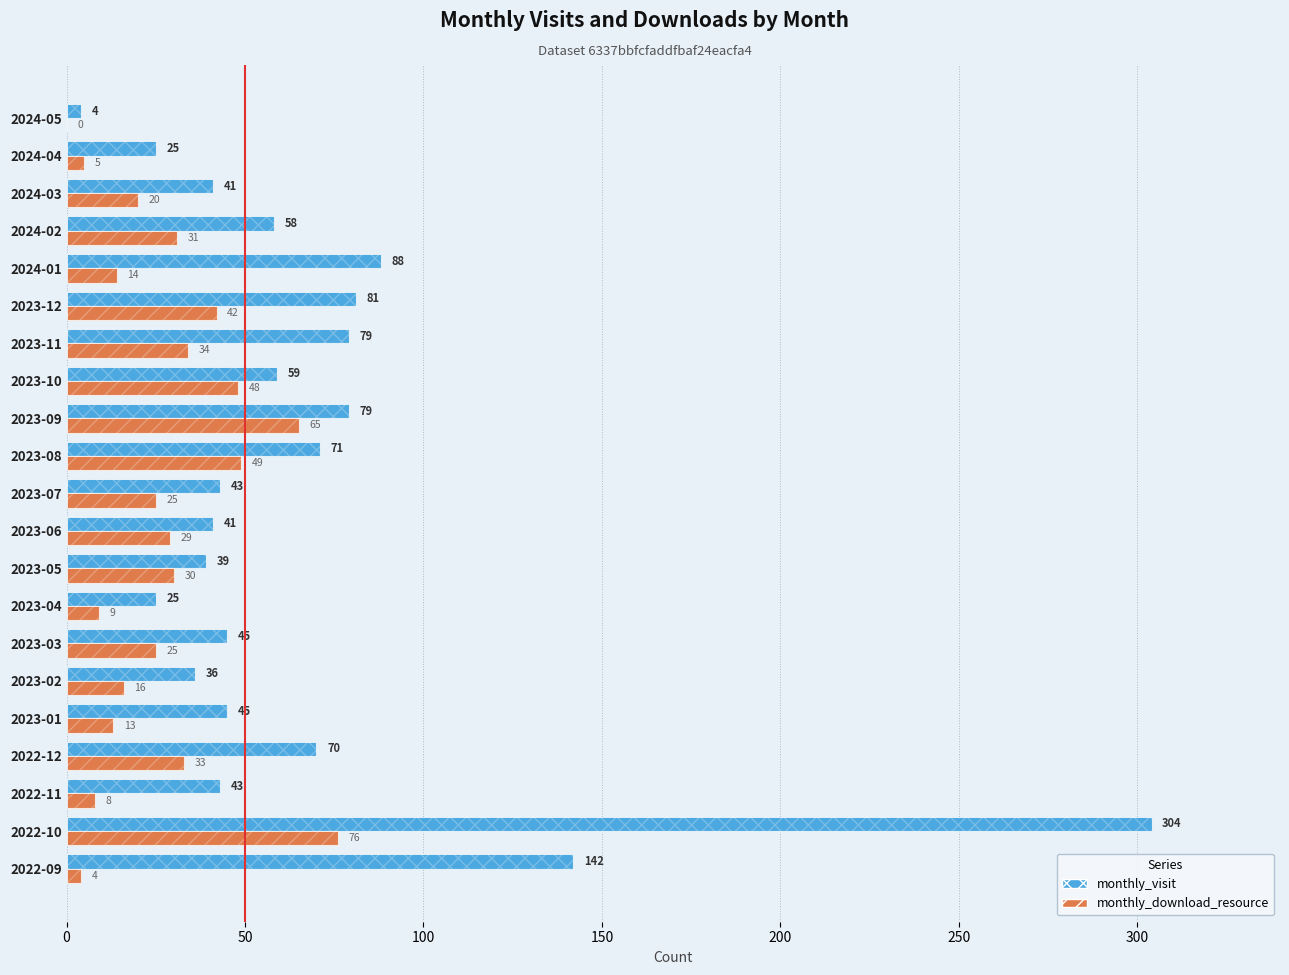

What is the difference between the maximum and second lowest values in the monthly_visit series?

279